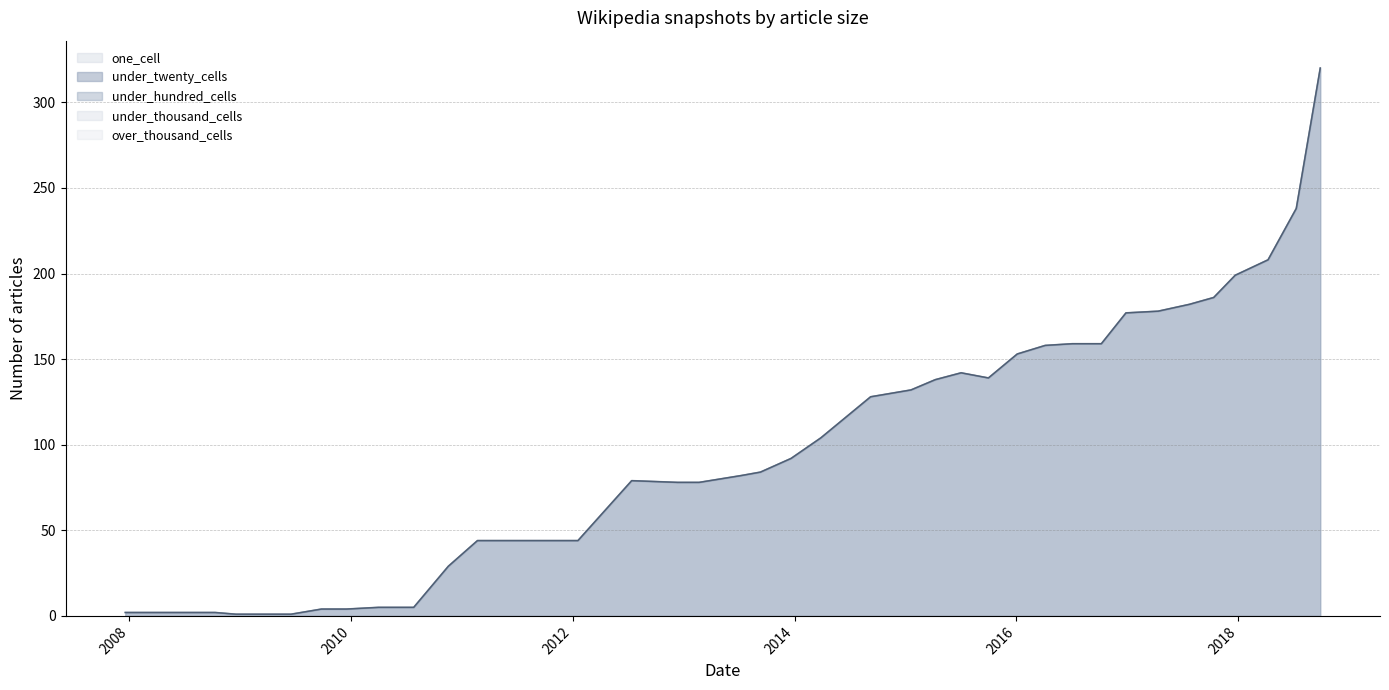

What is the spread (max minus min) of values at 2014-03-28?

104